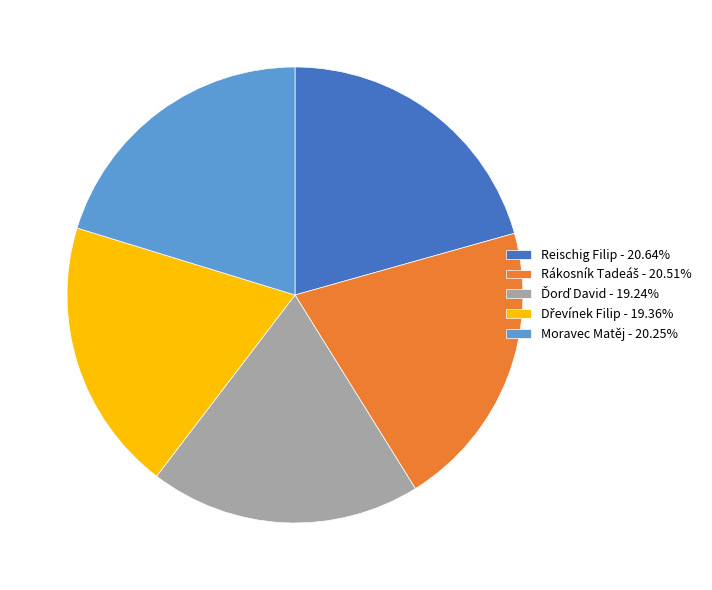

Do Reischig Filip - 20.64% and Moravec Matěj - 20.25% together represent more than half of the pie?

No